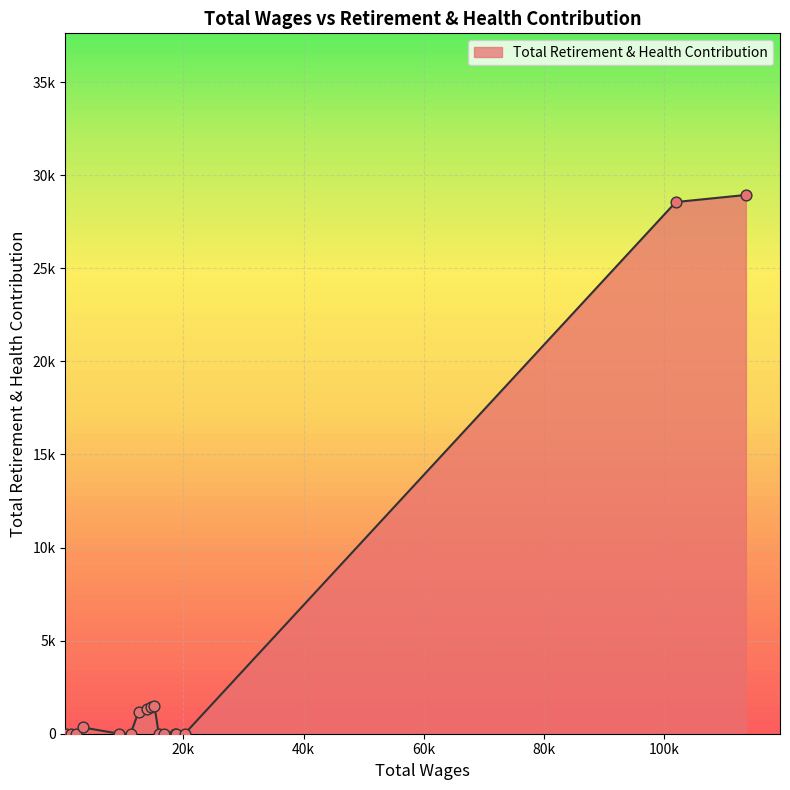

Does the chart have visible grid lines?

Yes